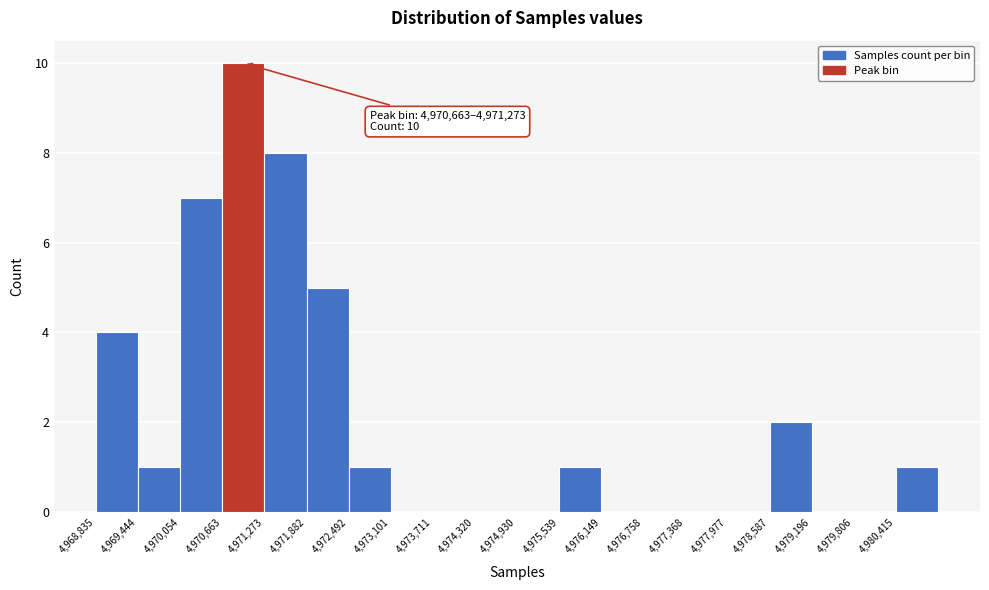

Over which range of the x-axis is the bar tallest?

4970700 to 4971300